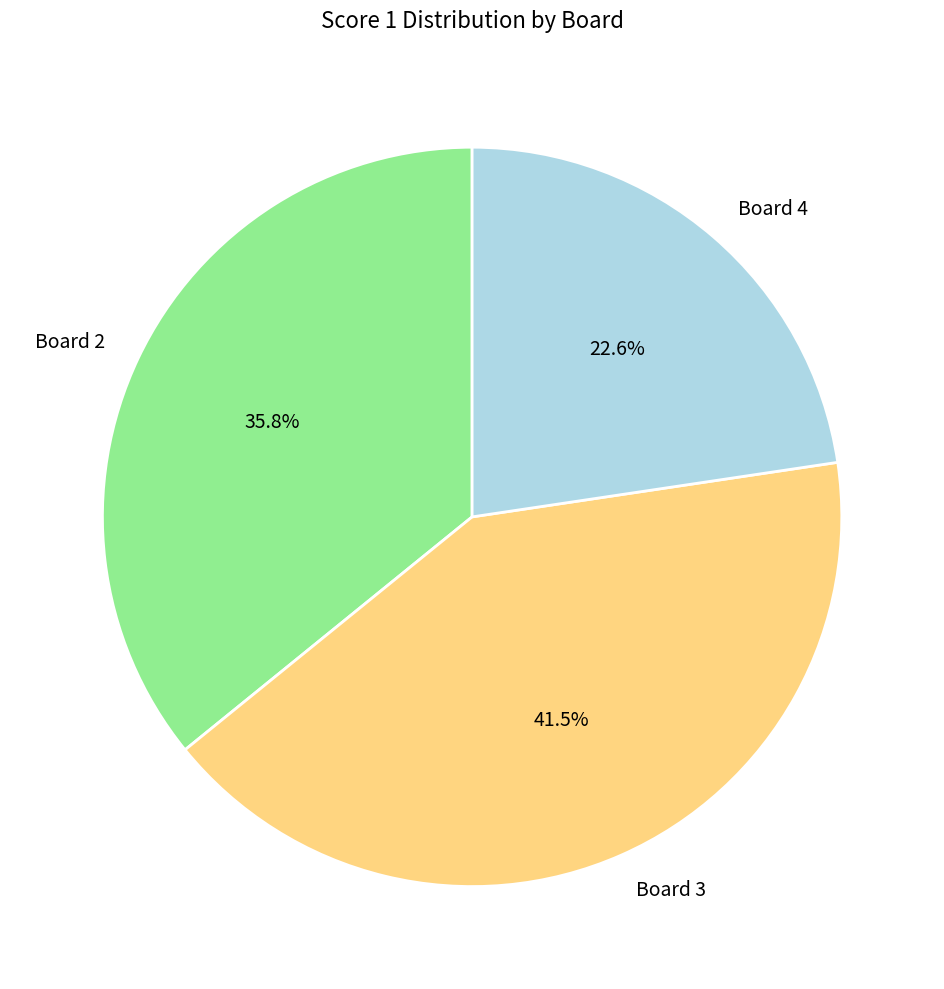

To the nearest percent, what percentage of the pie is Board 2?

36%